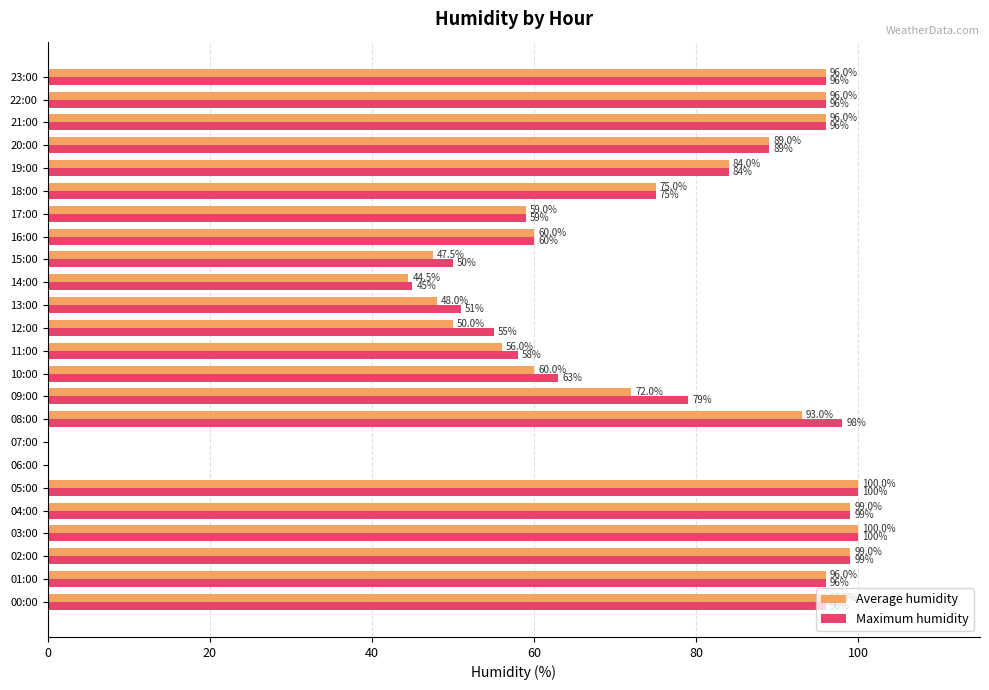

What is the maximum value for Maximum humidity?

100.0